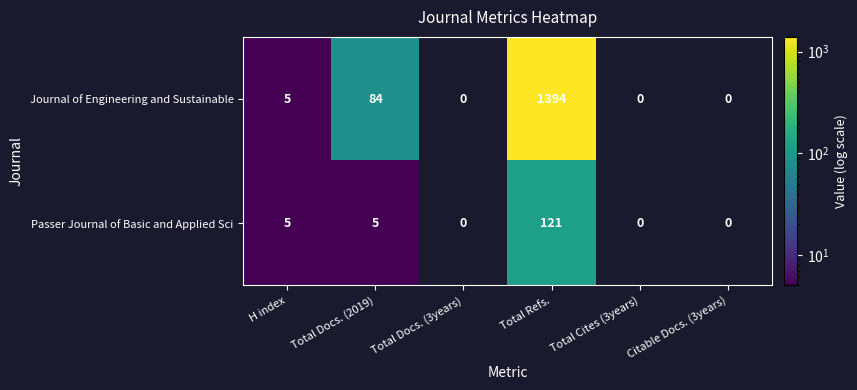

What is the greatest value displayed?

1394.0